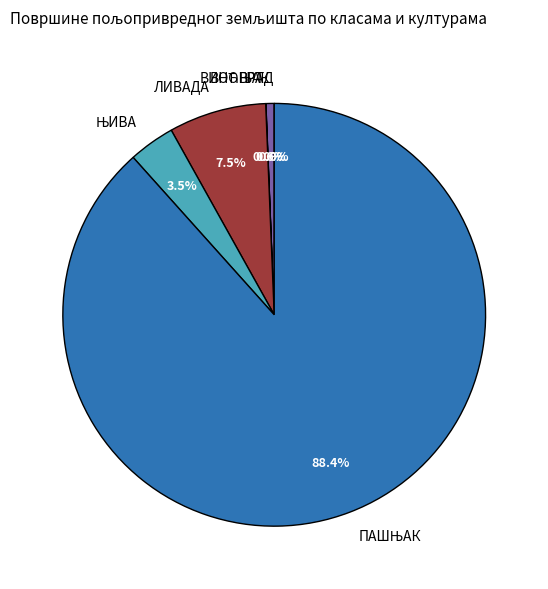

Does any single category account for the majority?

Yes